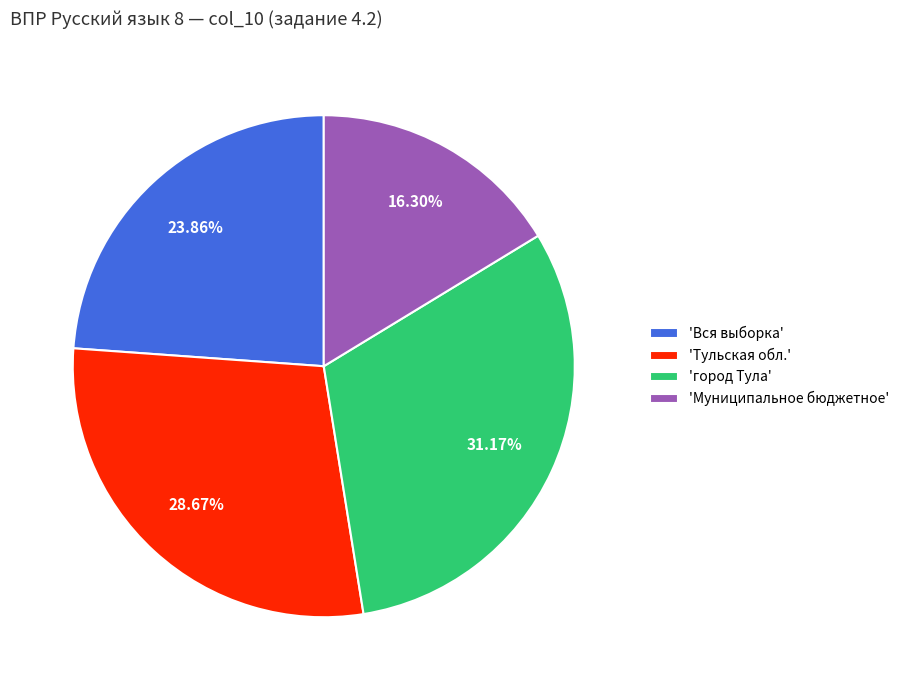

Does any single category account for the majority?

No